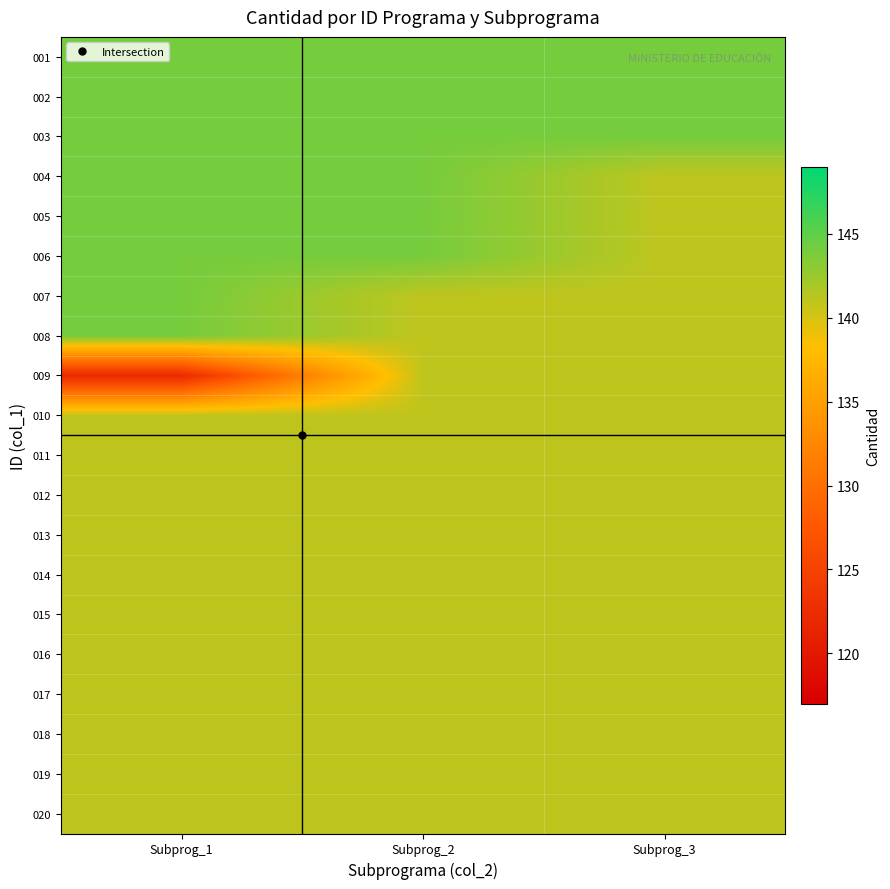

Which has a higher value, Subprog_1 or Subprog_2?

Subprog_1